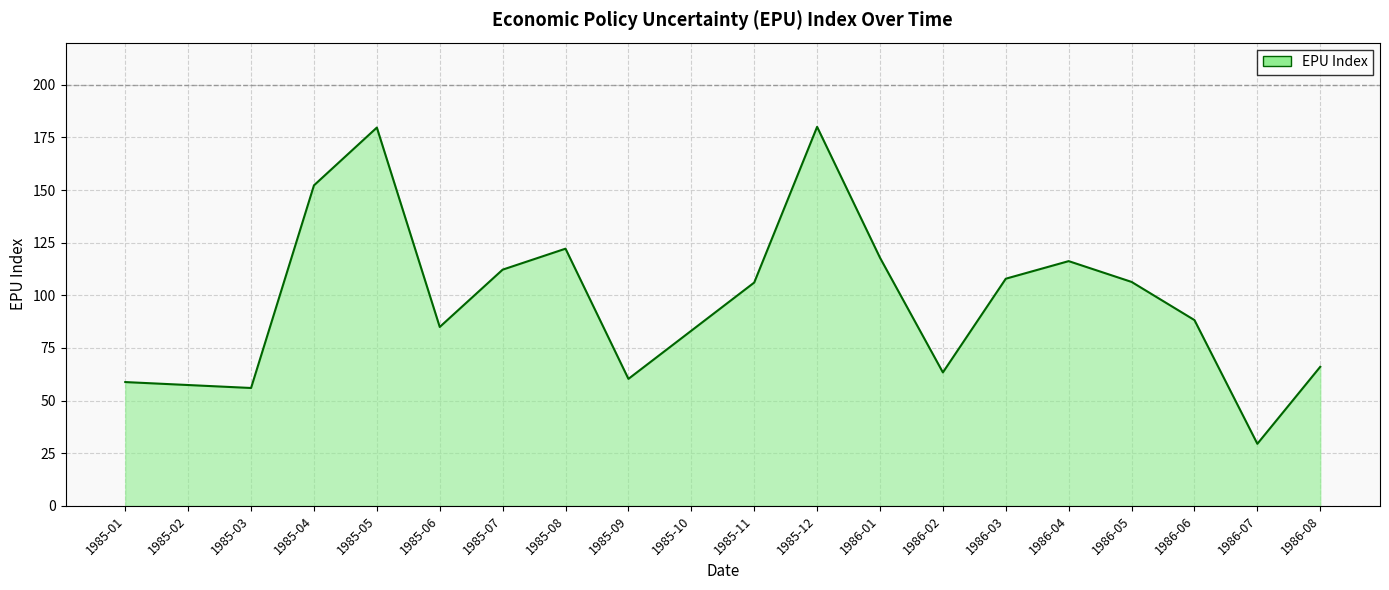

Between 1985-07 and 1985-05, which is larger?

1985-05